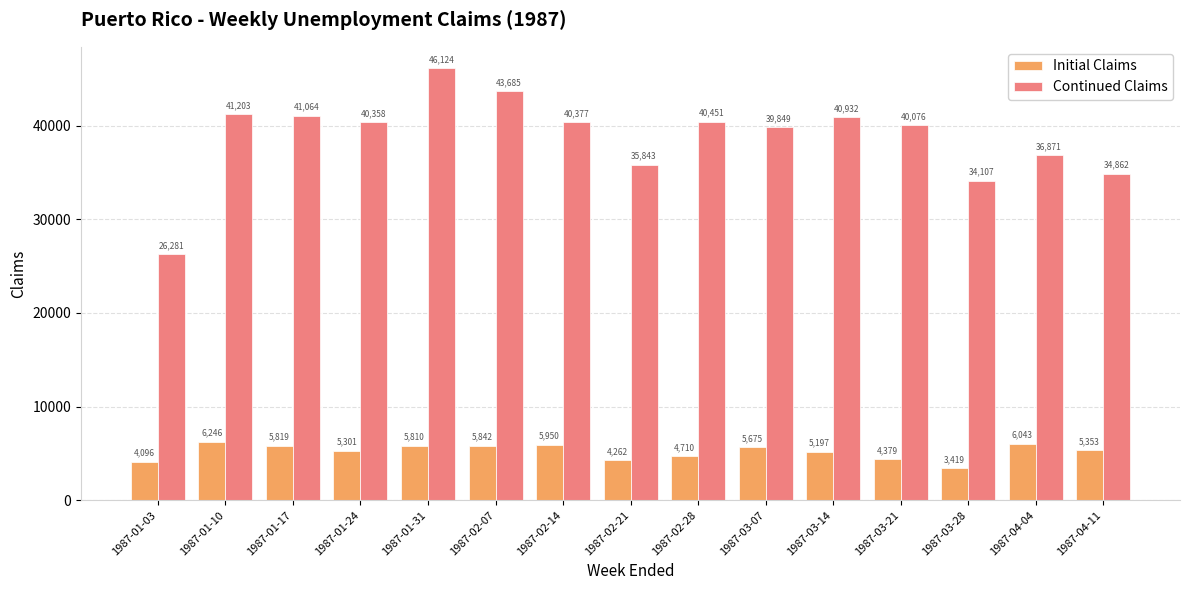

Between 1987-02-07 and 1987-03-28, which series saw the biggest shift?

Continued Claims